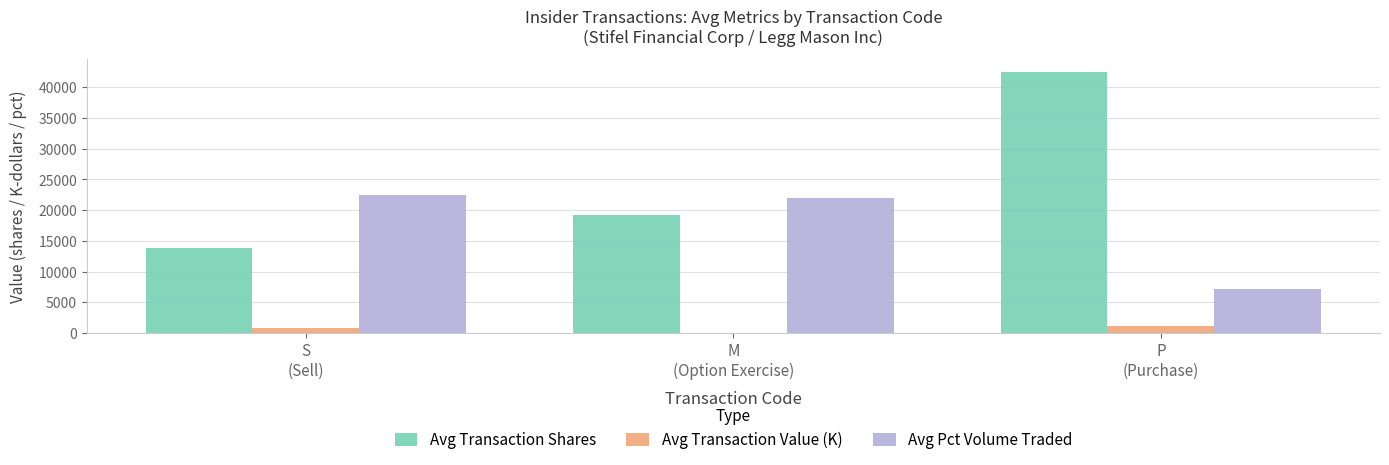

What is the sum of all Avg Pct Volume Traded values?

51560.1